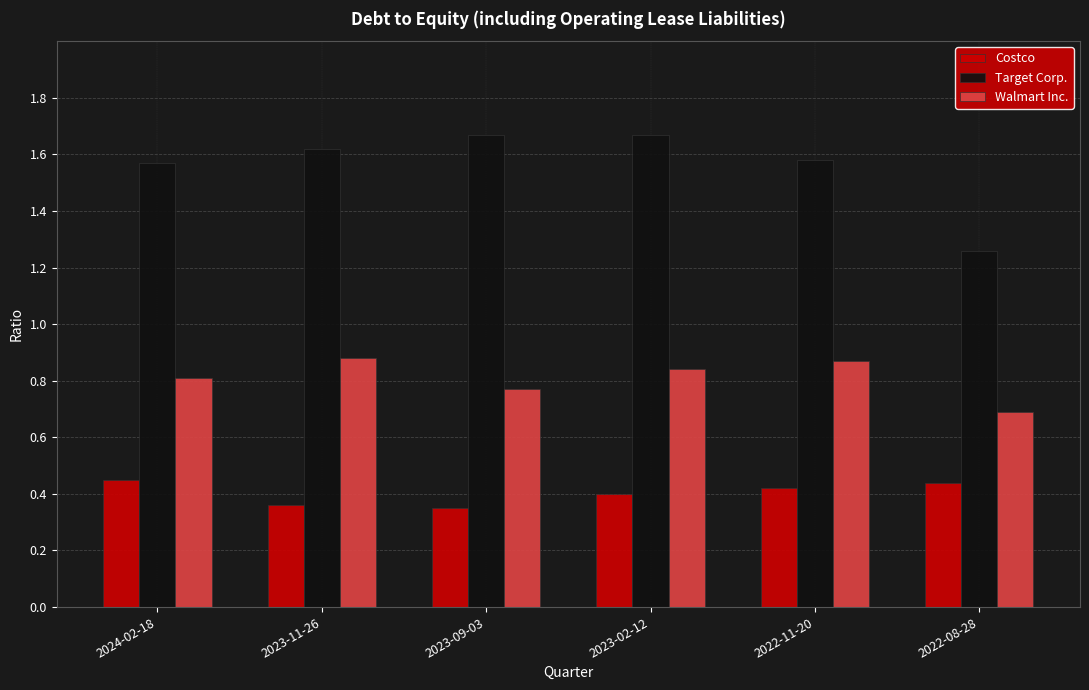

Which series has the widest spread of values?

Target Corp.